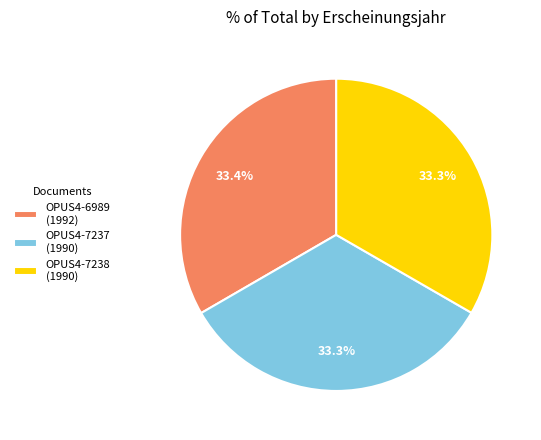

Does OPUS4-7238 (1990) represent more than half of the total?

No